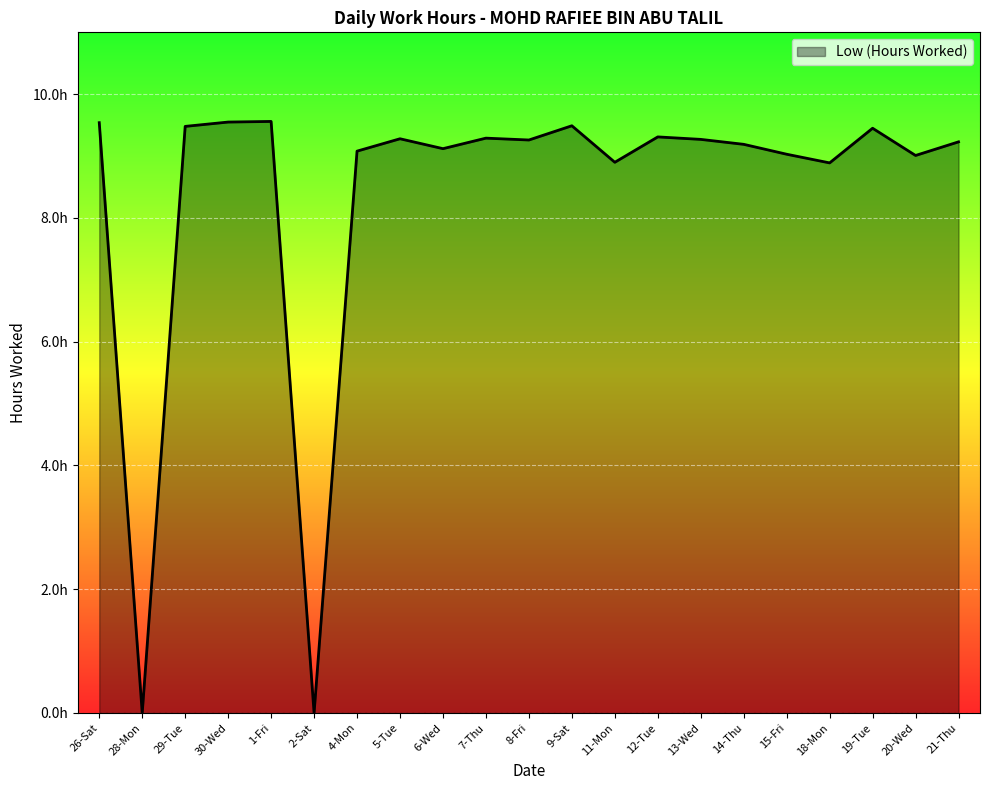

True or false: the data shows 9.2 at 14-Thu.

True